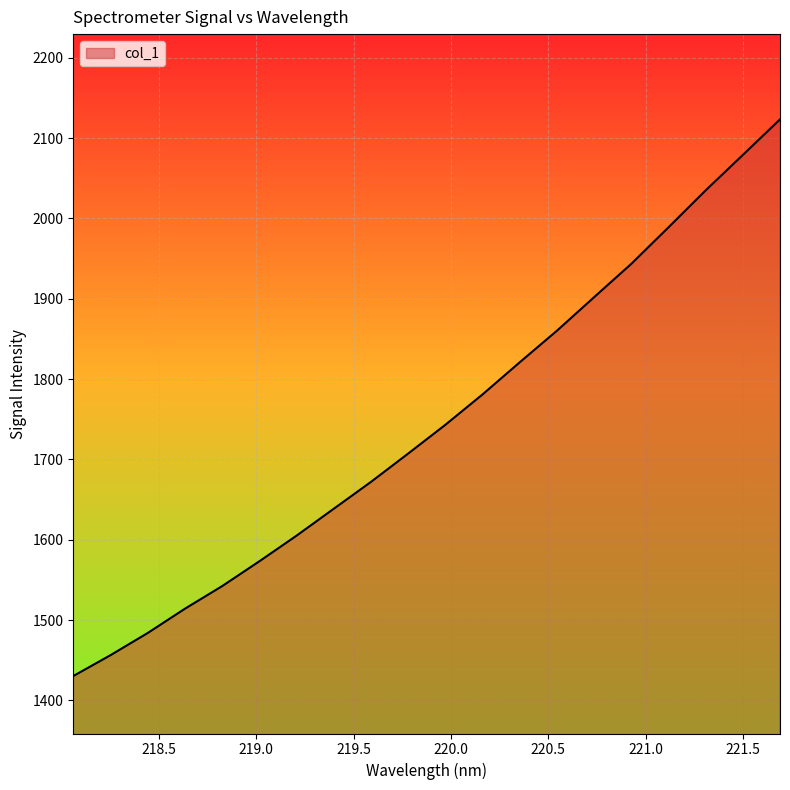

What is the minimum value shown in the chart?

1430.2